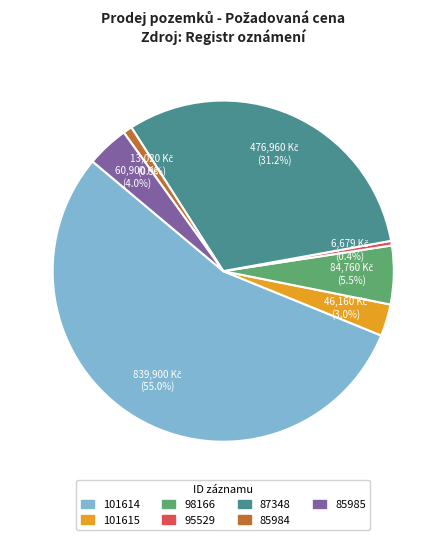

To the nearest percent, what is the average slice percentage?

14%